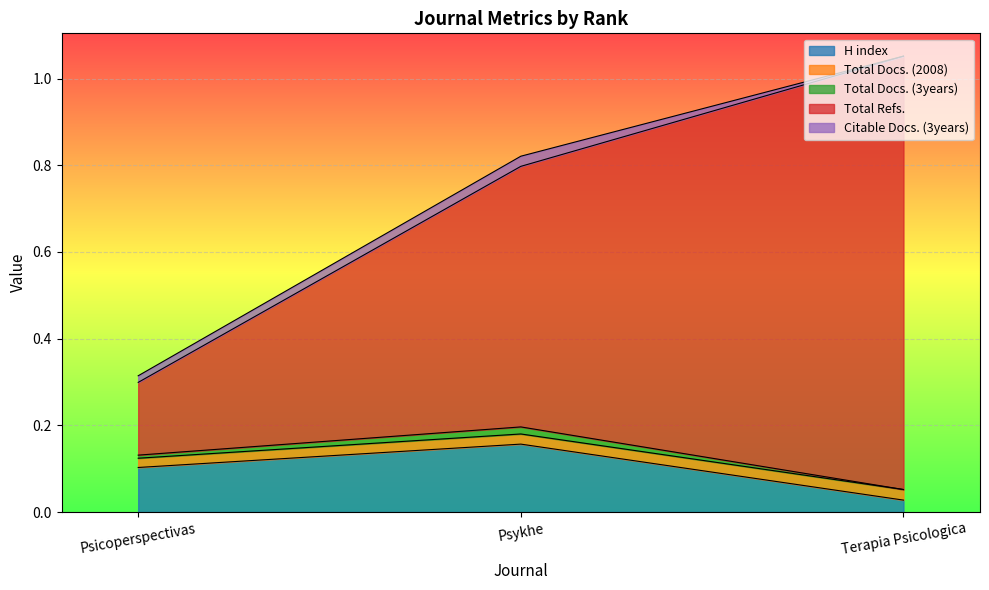

What is the label of the 2nd point from the left?

Psykhe